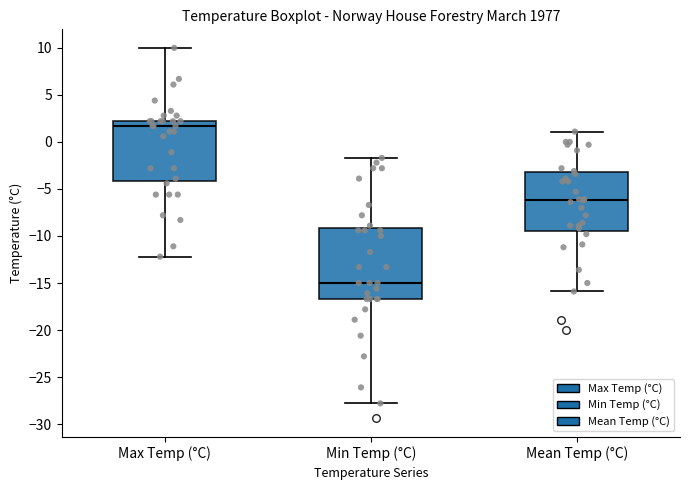

Which box is the tallest, from its lower edge to its upper edge?

Min Temp (°C)